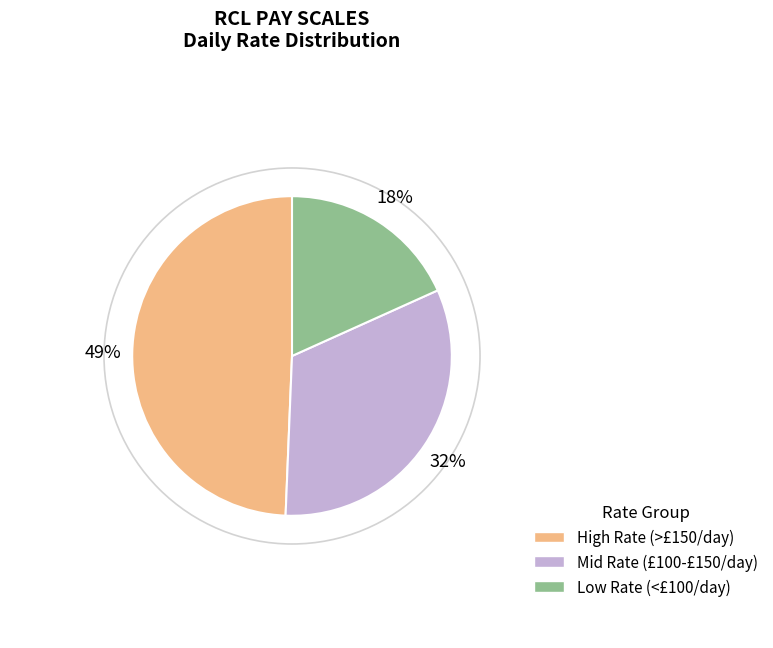

To the nearest percent, what is the average slice percentage?

33%